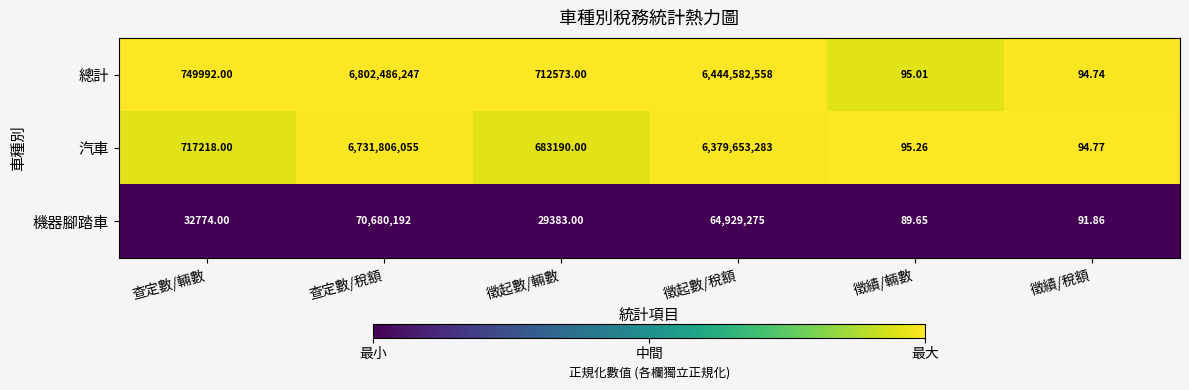

Where is 汽車 nearest to the value 3365903074?

徵起數/稅額